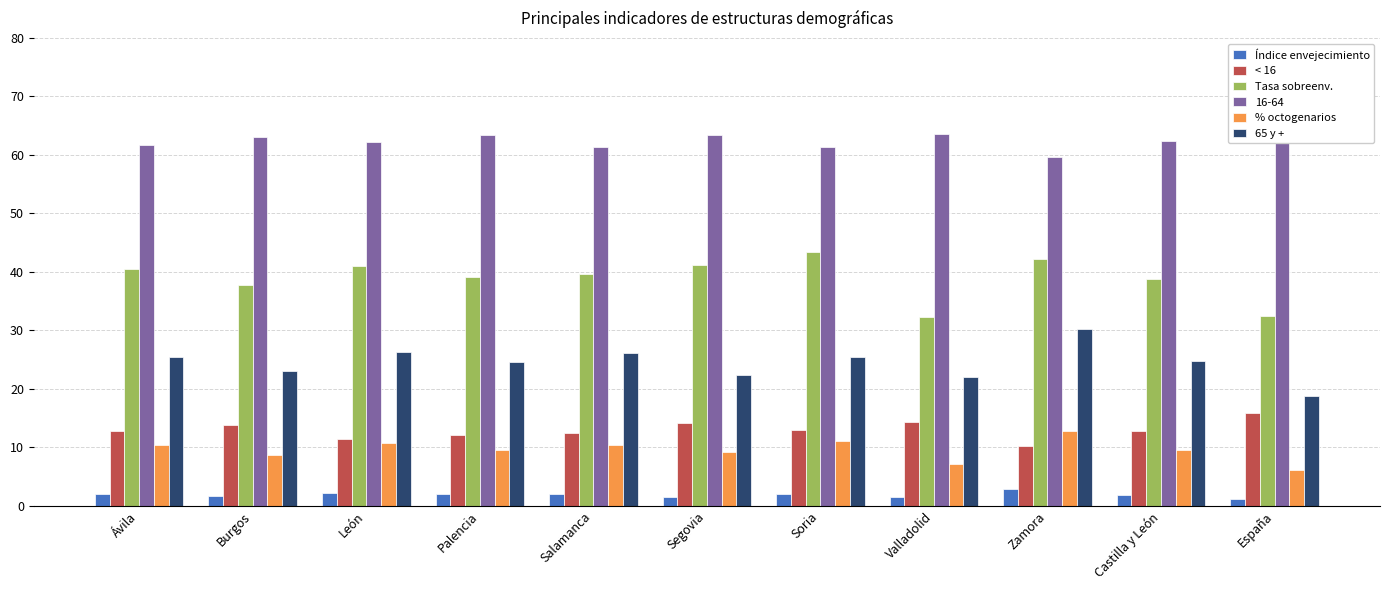

How many groups of bars are there?

11